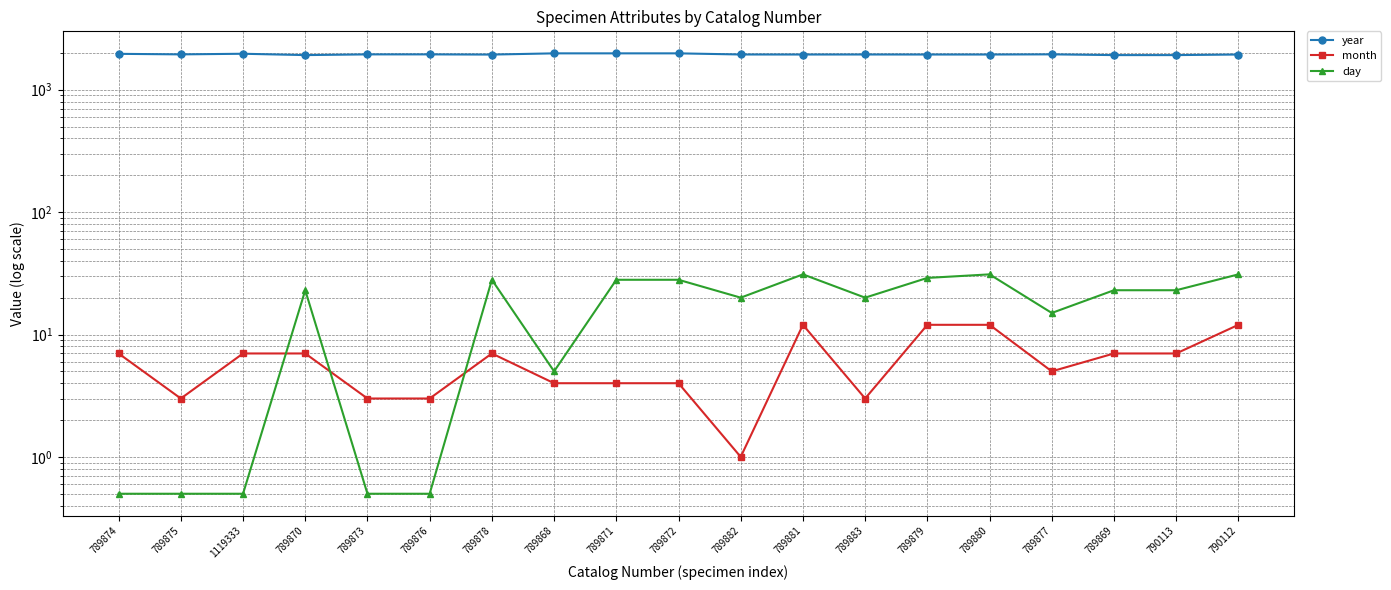

Reading left to right, transcribe all the data shown in this chart.

year: 789874=1964.0	789875=1944.0	1119333=1967.0	789870=1918.0	789873=1944.0	789876=1944.0	789878=1937.0	789868=1982.0	789871=1982.0	789872=1982.0	789882=1940.0	789881=1939.0	789883=1940.0	789879=1939.0	789880=1939.0	789877=1945.0	789869=1918.0	790113=1918.0	790112=1939.0
month: 789874=7.0	789875=3.0	1119333=7.0	789870=7.0	789873=3.0	789876=3.0	789878=7.0	789868=4.0	789871=4.0	789872=4.0	789882=1.0	789881=12.0	789883=3.0	789879=12.0	789880=12.0	789877=5.0	789869=7.0	790113=7.0	790112=12.0
day: 789874=0.5	789875=0.5	1119333=0.5	789870=23.0	789873=0.5	789876=0.5	789878=28.0	789868=5.0	789871=28.0	789872=28.0	789882=20.0	789881=31.0	789883=20.0	789879=29.0	789880=31.0	789877=15.0	789869=23.0	790113=23.0	790112=31.0